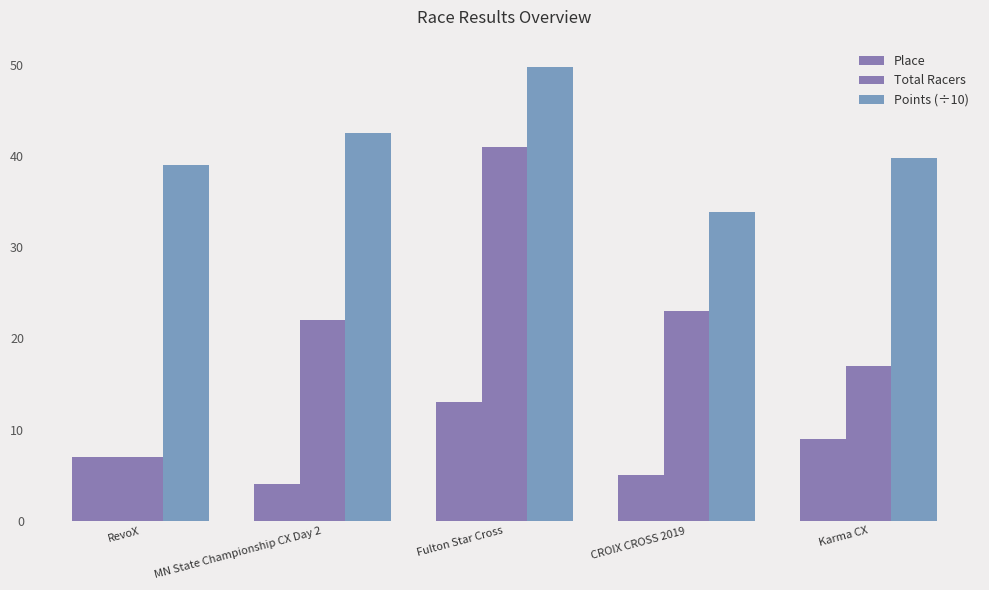

What is the minimum value for Total Racers?

7.0